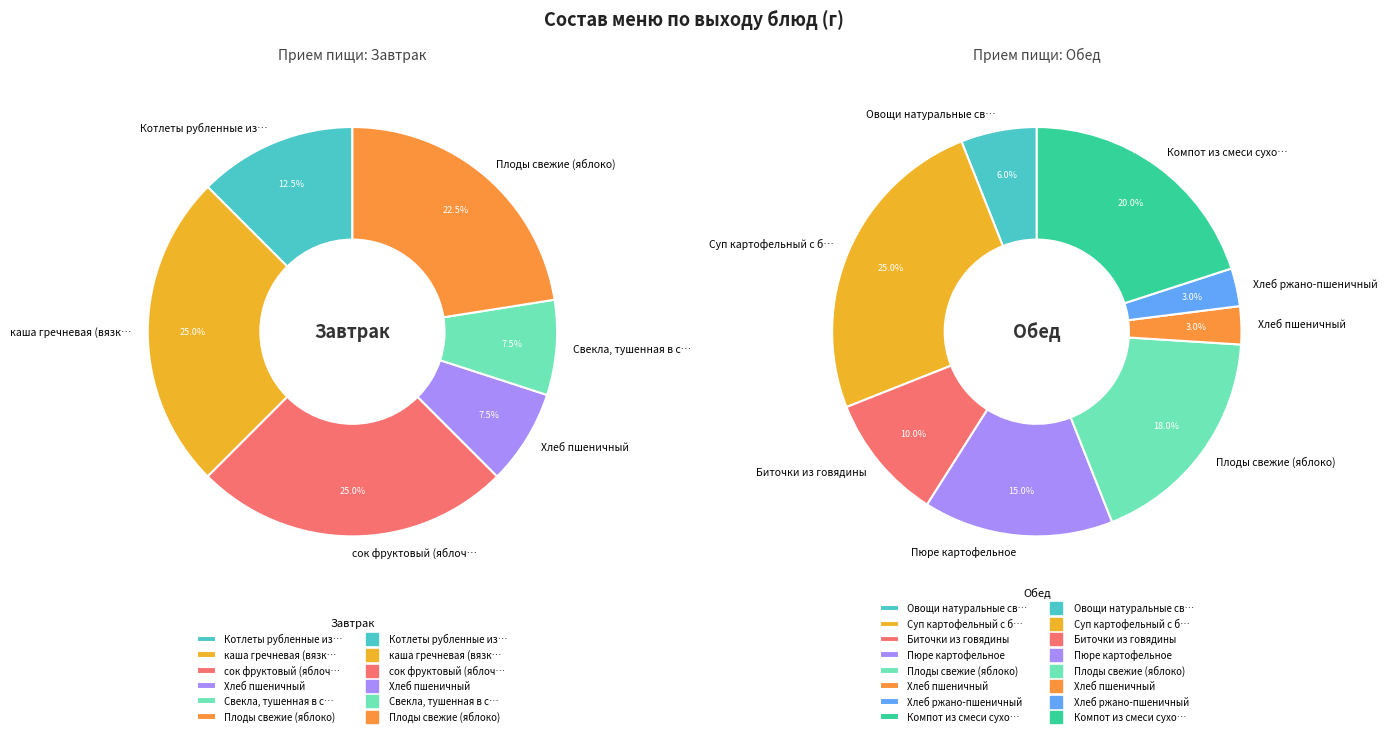

Does Хлеб пшеничный (обед) represent more than half of the total?

No